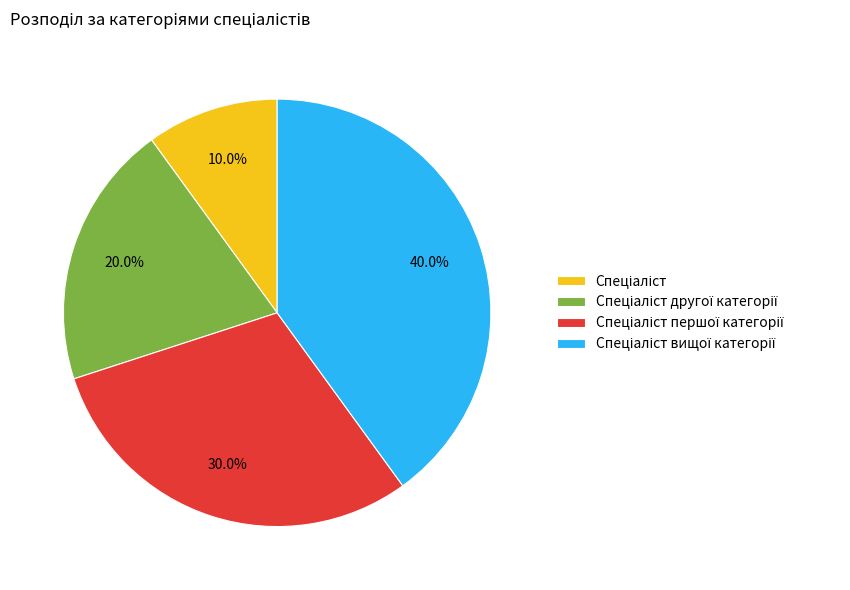

Does any single category account for the majority?

No